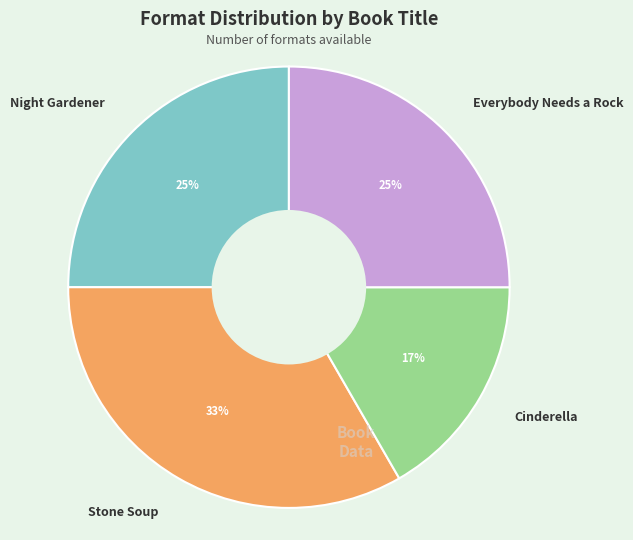

What is the smallest slice in the pie chart?

Cinderella